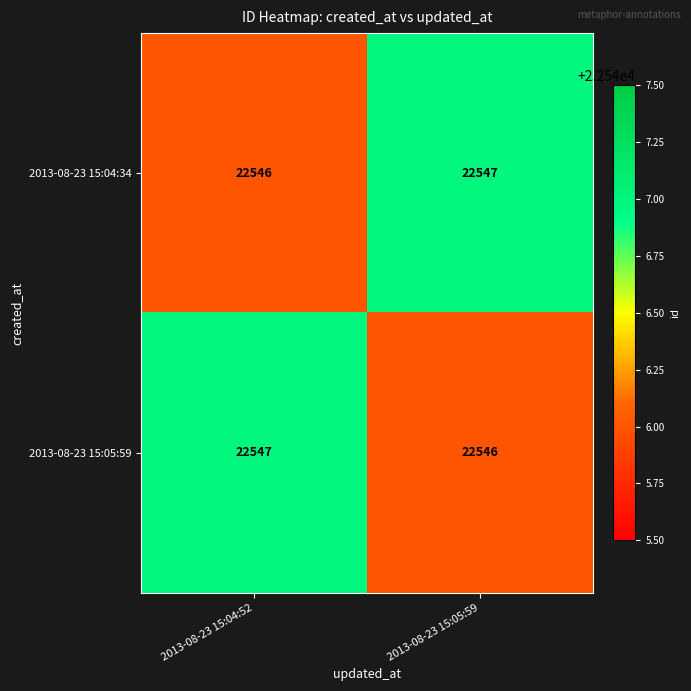

What is the maximum value shown in the chart?

22547